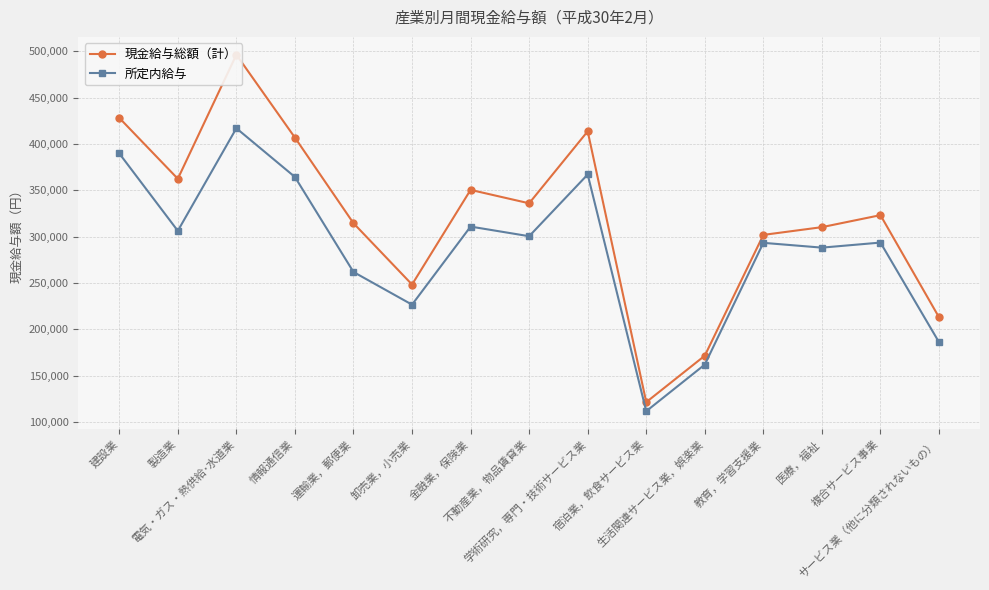

At which category is the sum across all series the highest?

電気・ガス・熱供給･水道業